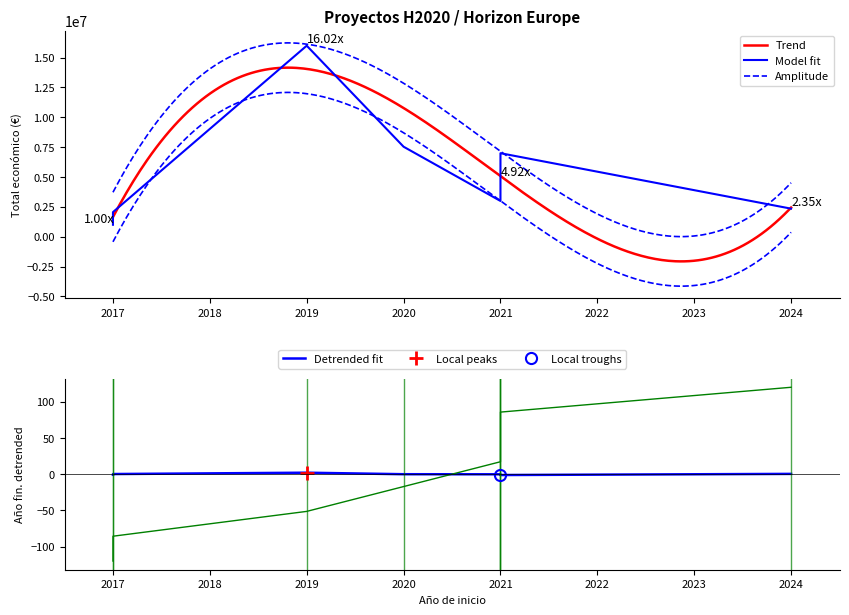

What is the label of the 7th point from the left?

2024